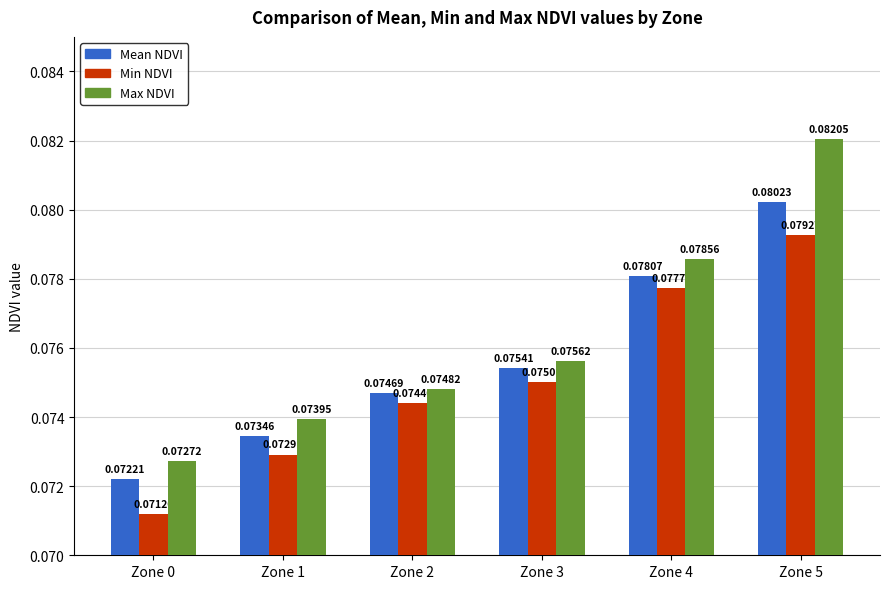

Which series has the widest spread of values?

Max NDVI